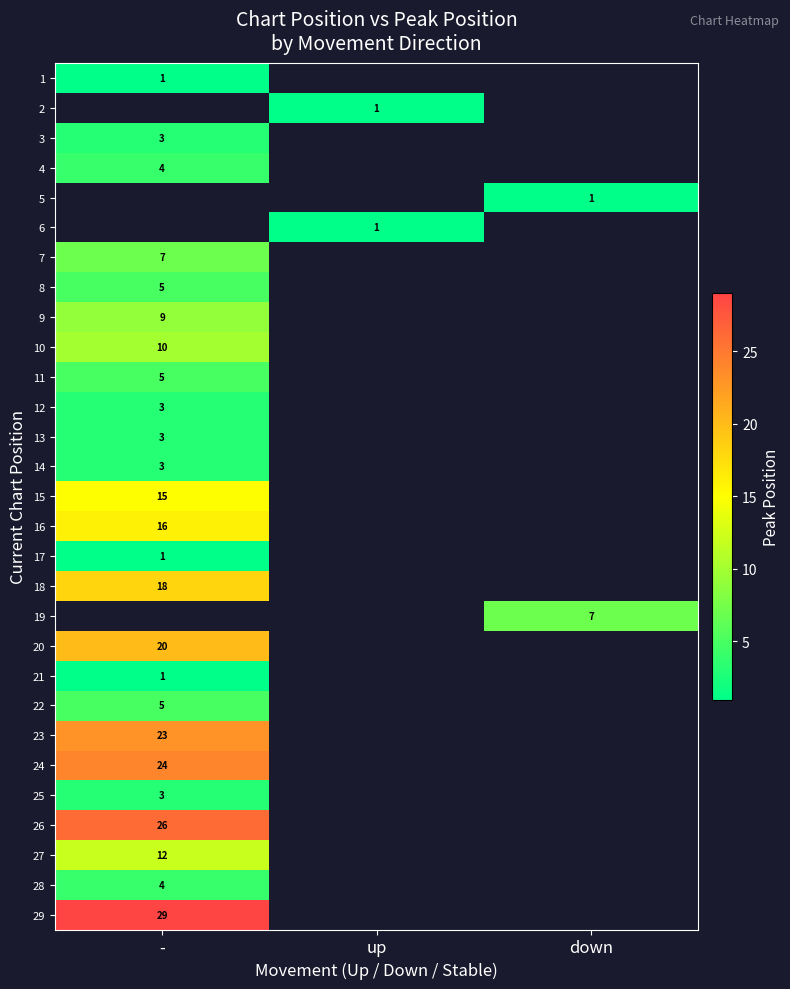

At how many categories does at least one series exceed 26?

1